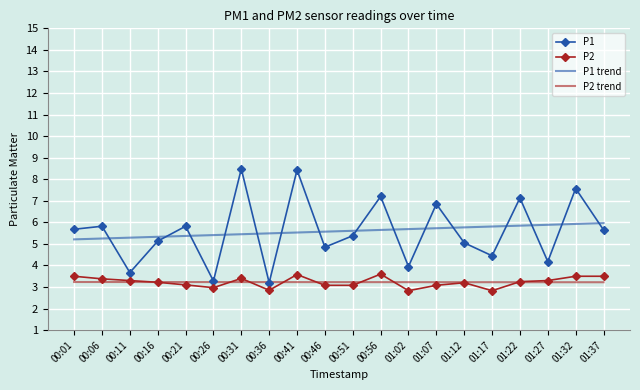

What is the average value of the P1 series?

5.6